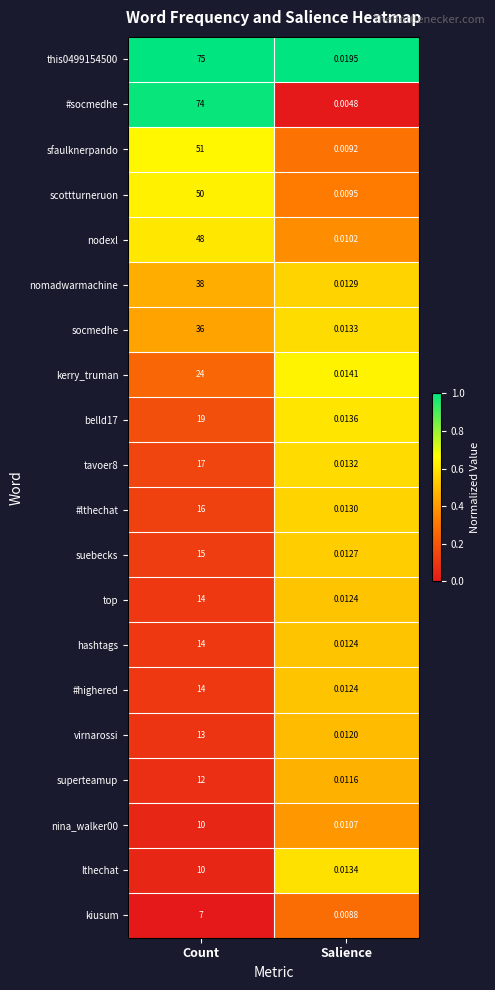

Rank the categories by top value from lowest to highest.

Salience, Count